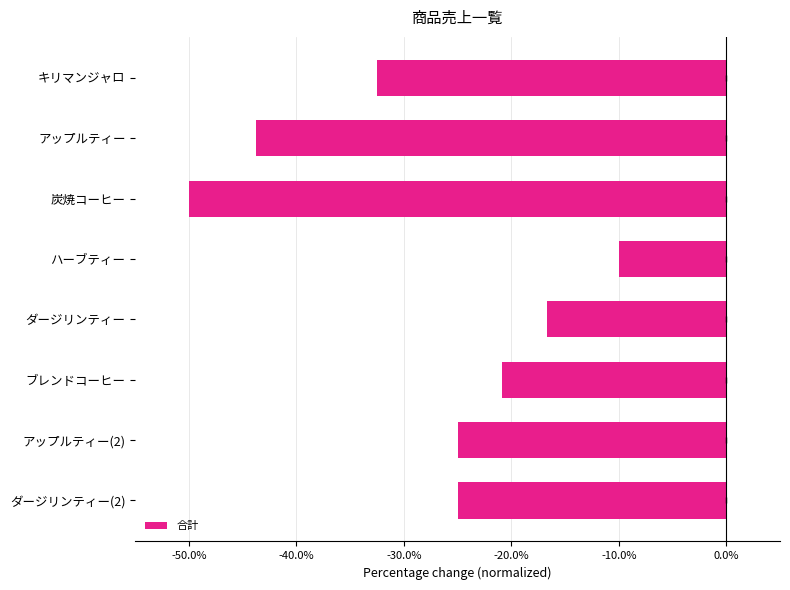

Does the chart contain any negative values?

Yes